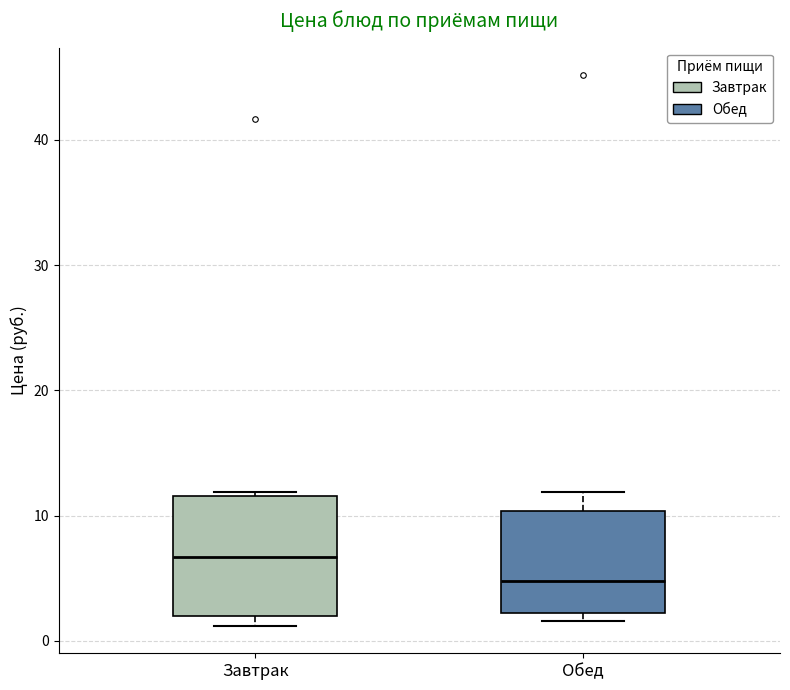

Which box has the lowest median line?

Обед